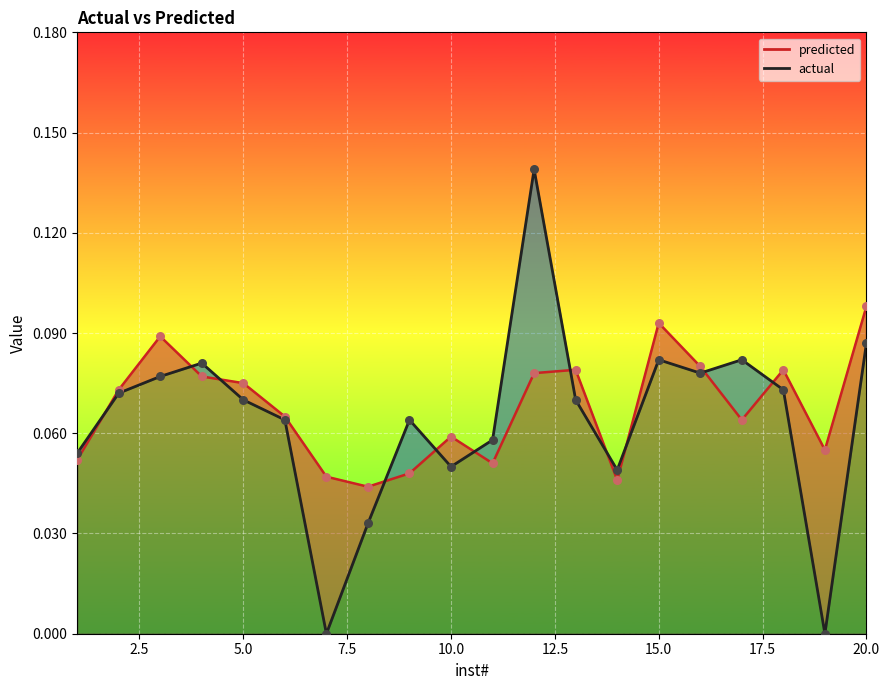

What is the total value across all series at 14?

0.1